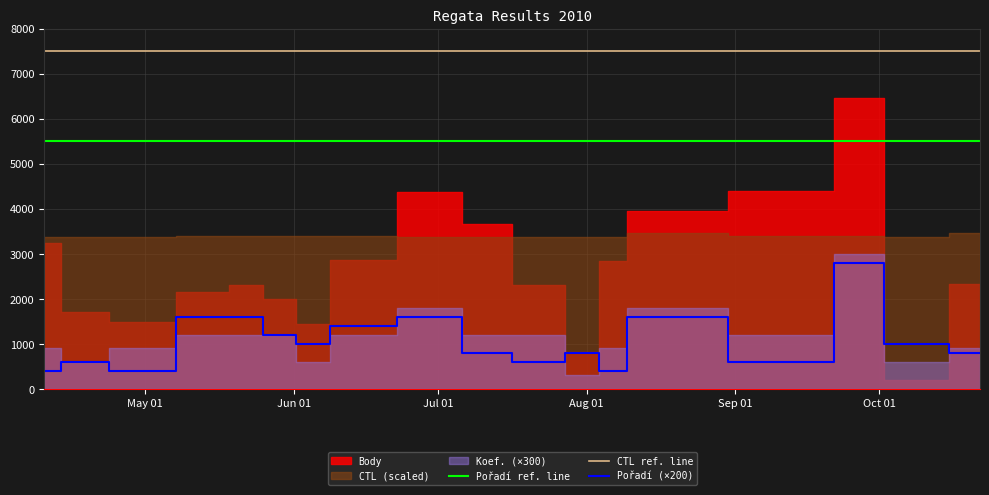

True or false: CTL ref. line and Pořadí ref. line intersect in this chart.

False